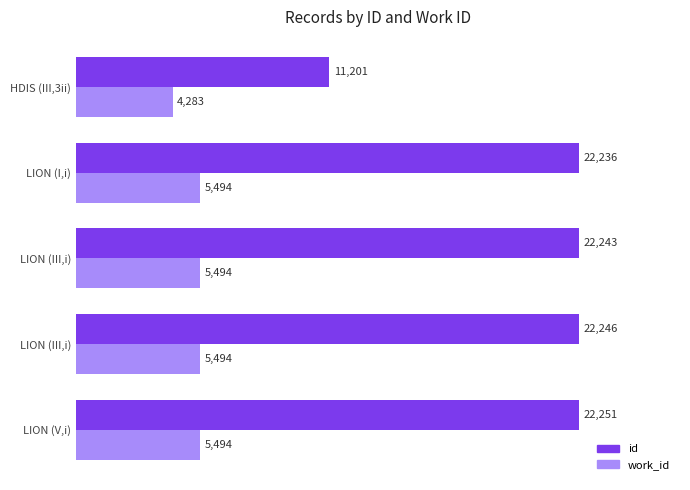

Rank the series by their maximum value, from lowest to highest.

work_id, id